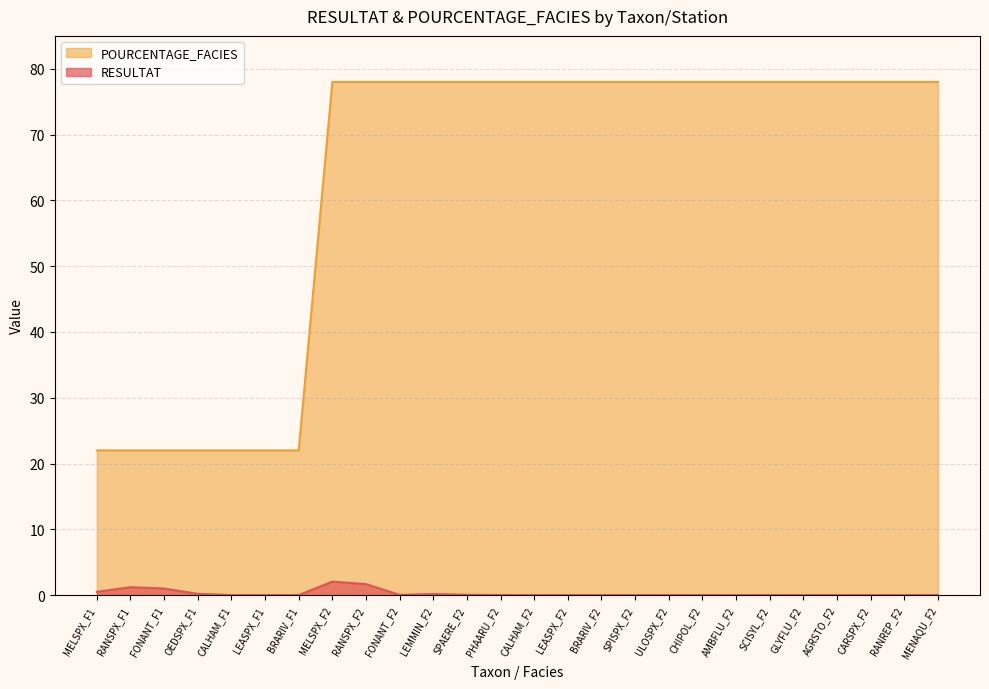

What is the label of the 13th point from the right?

CALHAM_F2